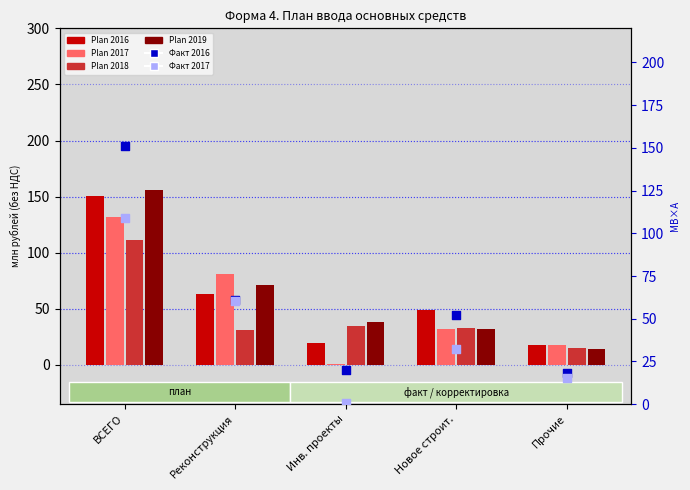

What is the total value across all series at Инв. проекты?

114.4